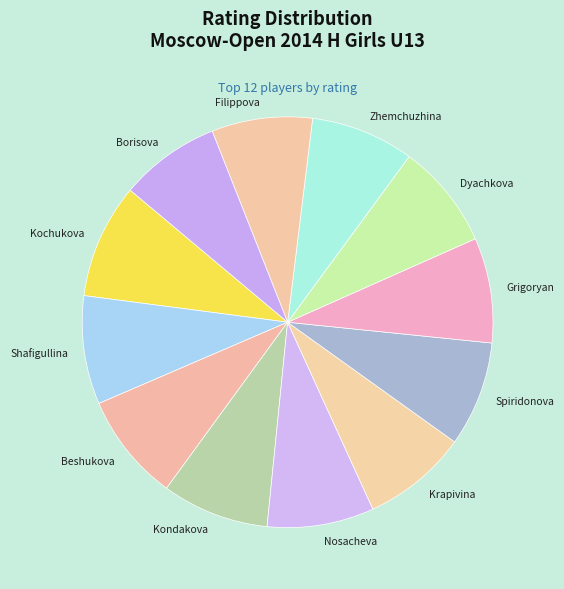

What is the ratio of the value at Spiridonova to the value at Zhemchuzhina?

1.0